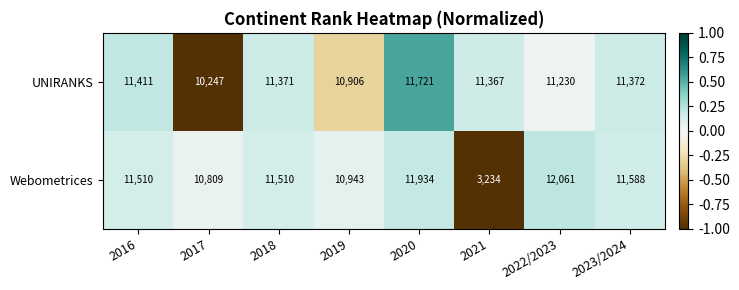

List the series in order of their peak value, highest first.

Webometrices, UNIRANKS